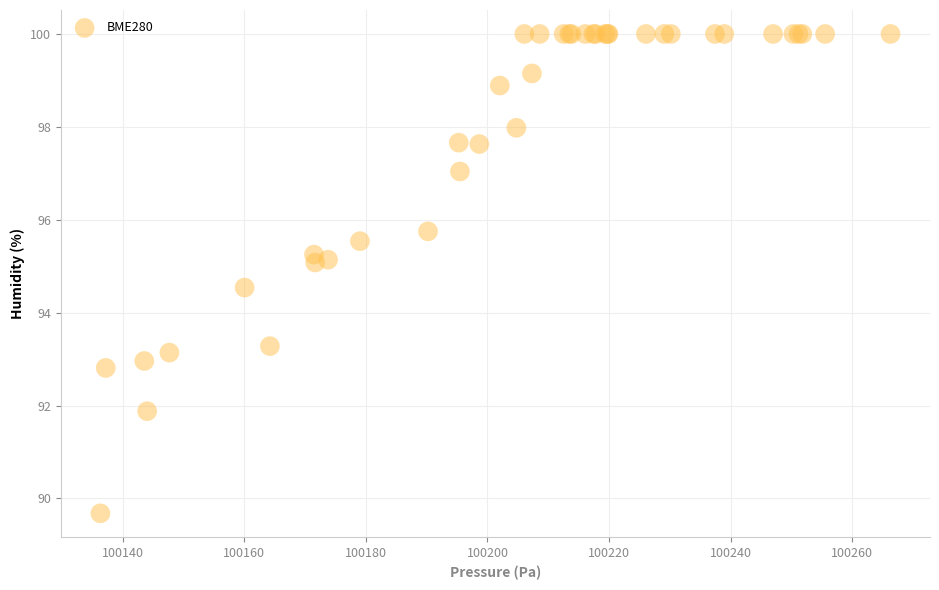

What Y value in the scatter plot is closest to 94?

94.5